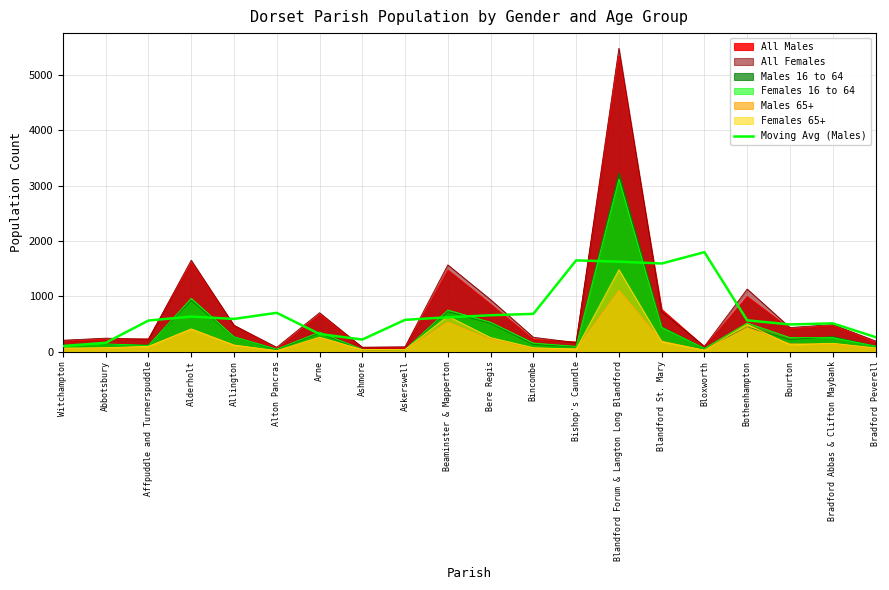

List the labels in order of value, largest first.

Bloxworth, Bishop's Caundle, Blandford Forum & Langton Long Blandford, Blandford St. Mary, Alton Pancras, Bincombe, Bere Regis, Alderholt, Beaminster & Mapperton, Allington, Askerswell, Bothenhampton, Affpuddle and Turnerspuddle, Bradford Abbas & Clifton Maybank, Bourton, Arne, Bradford Peverell, Ashmore, Abbotsbury, Witchampton